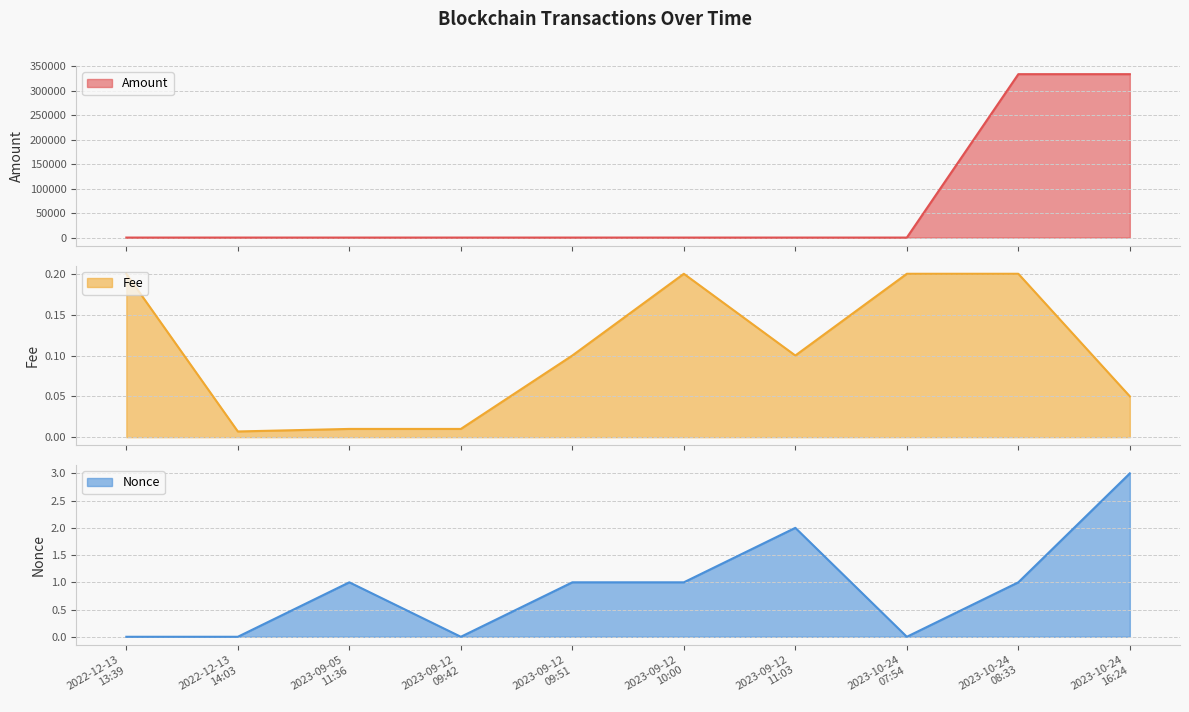

In Amount, how many points are lower than both neighbors (excluding endpoints)?

2